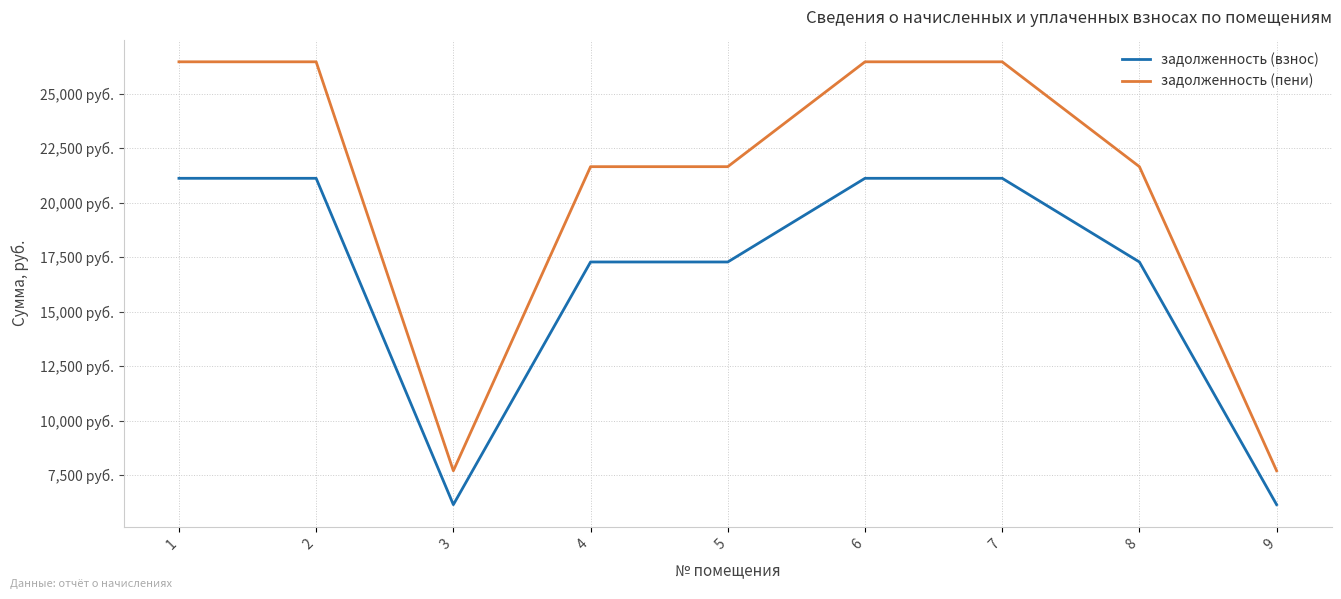

True or false: задолженность (пени) and задолженность (взнос) intersect in this chart.

False